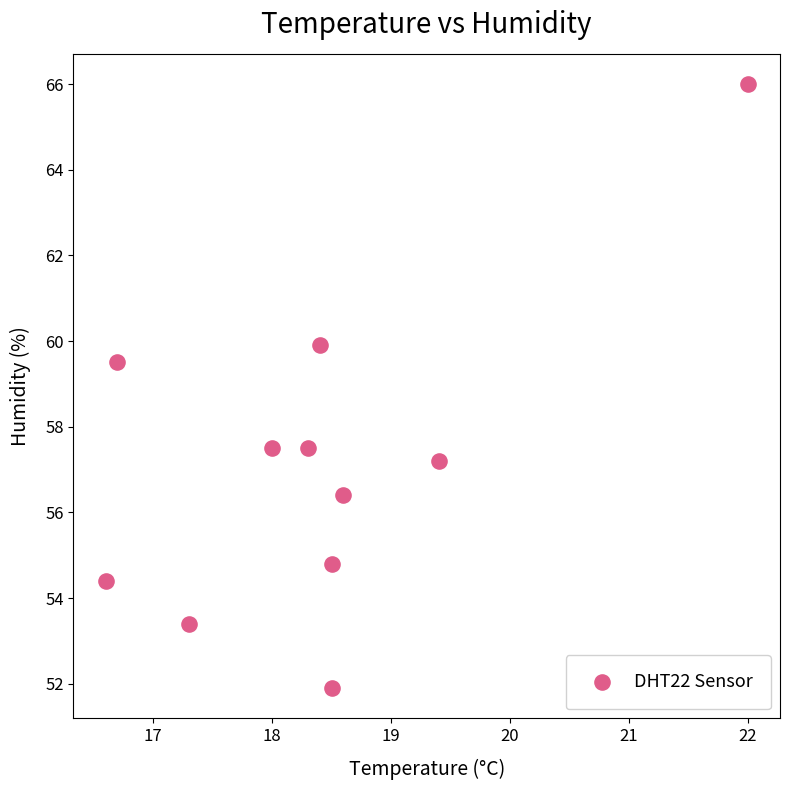

What is the range of X values (max minus min)?

5.4